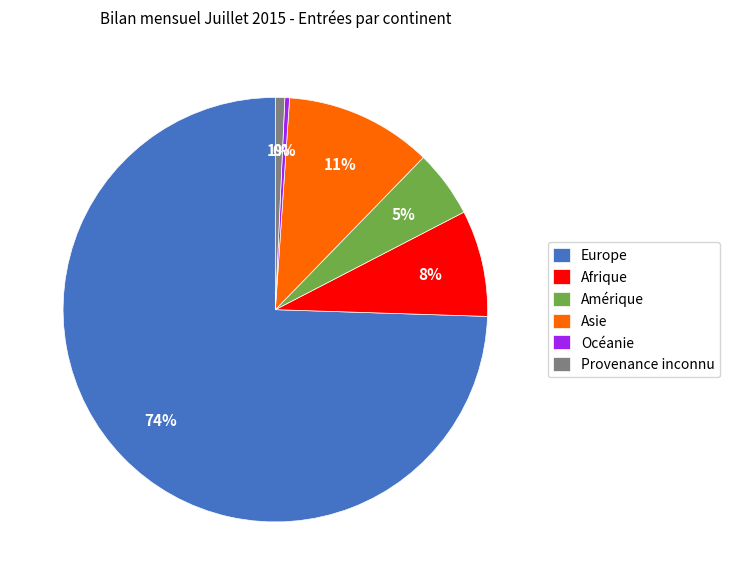

Does Europe account for over 50% of the chart?

Yes